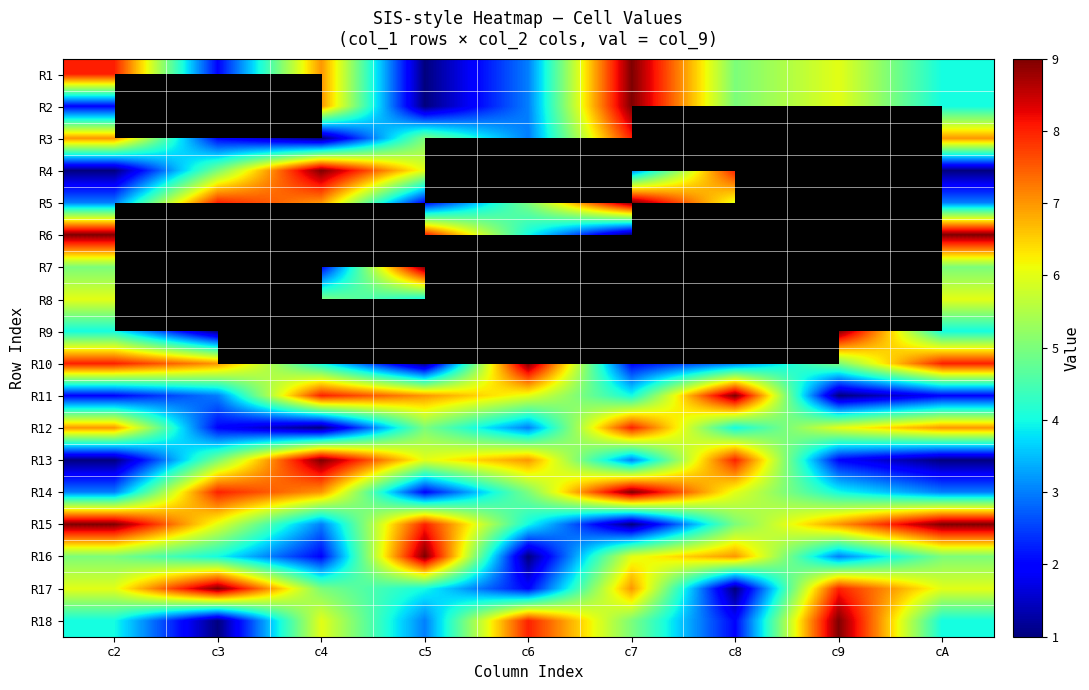

How many data points in R1 are above 5?

4